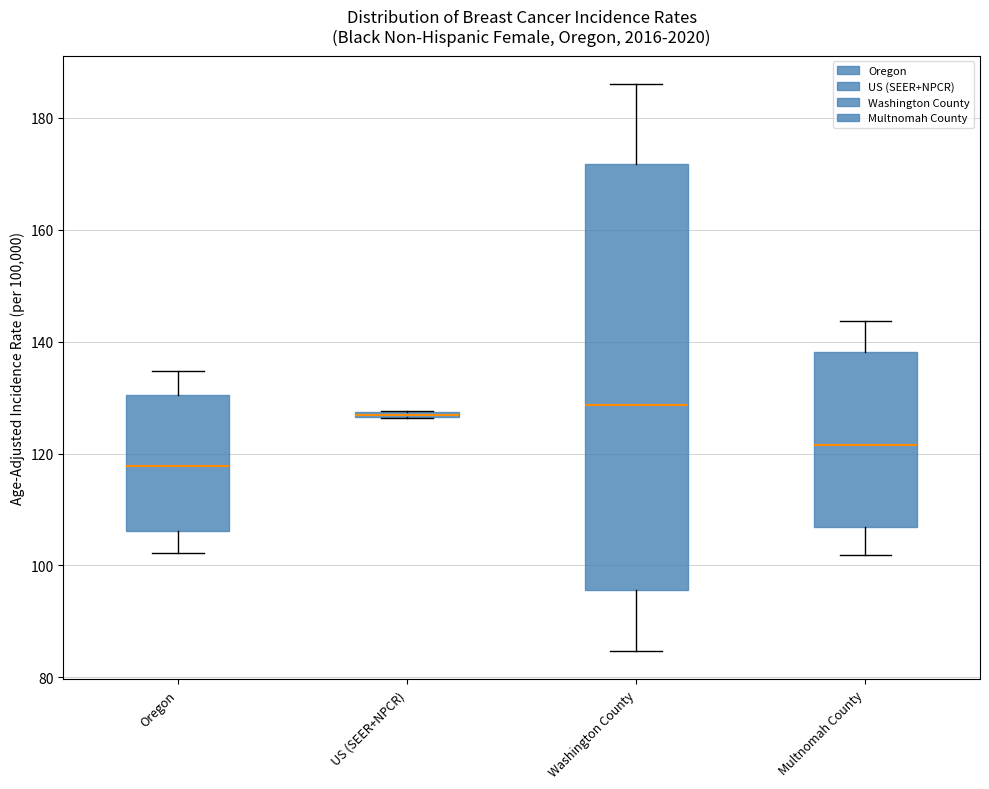

Where is the lower edge of the box for US (SEER+NPCR) on the y-axis? The values are not printed on the chart, so give them approximately, as read against the axis.

126